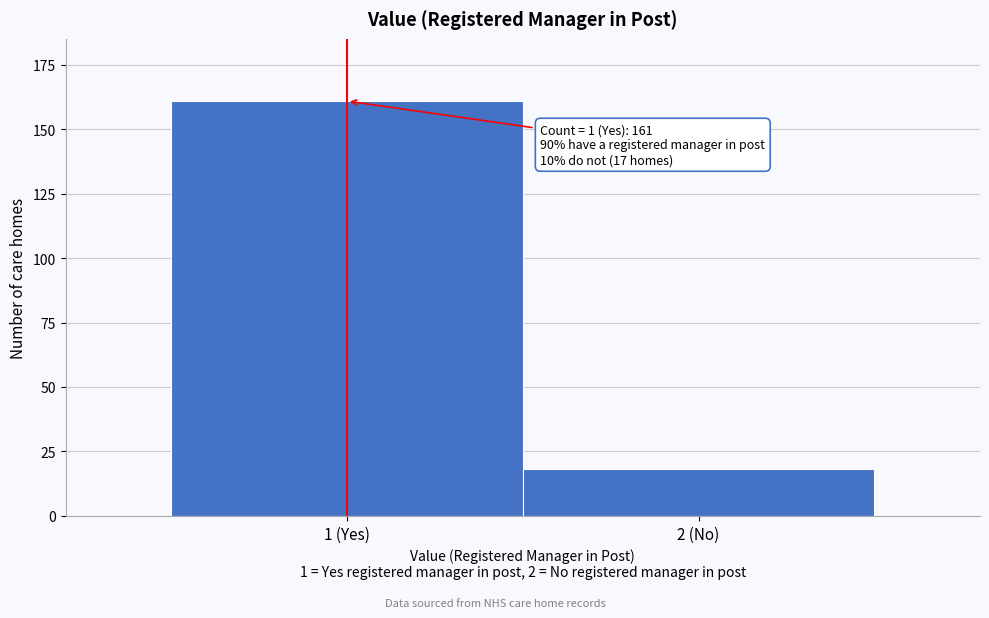

Reading right to left, list all the values displayed in this chart.

2 (No)=18	1 (Yes)=161